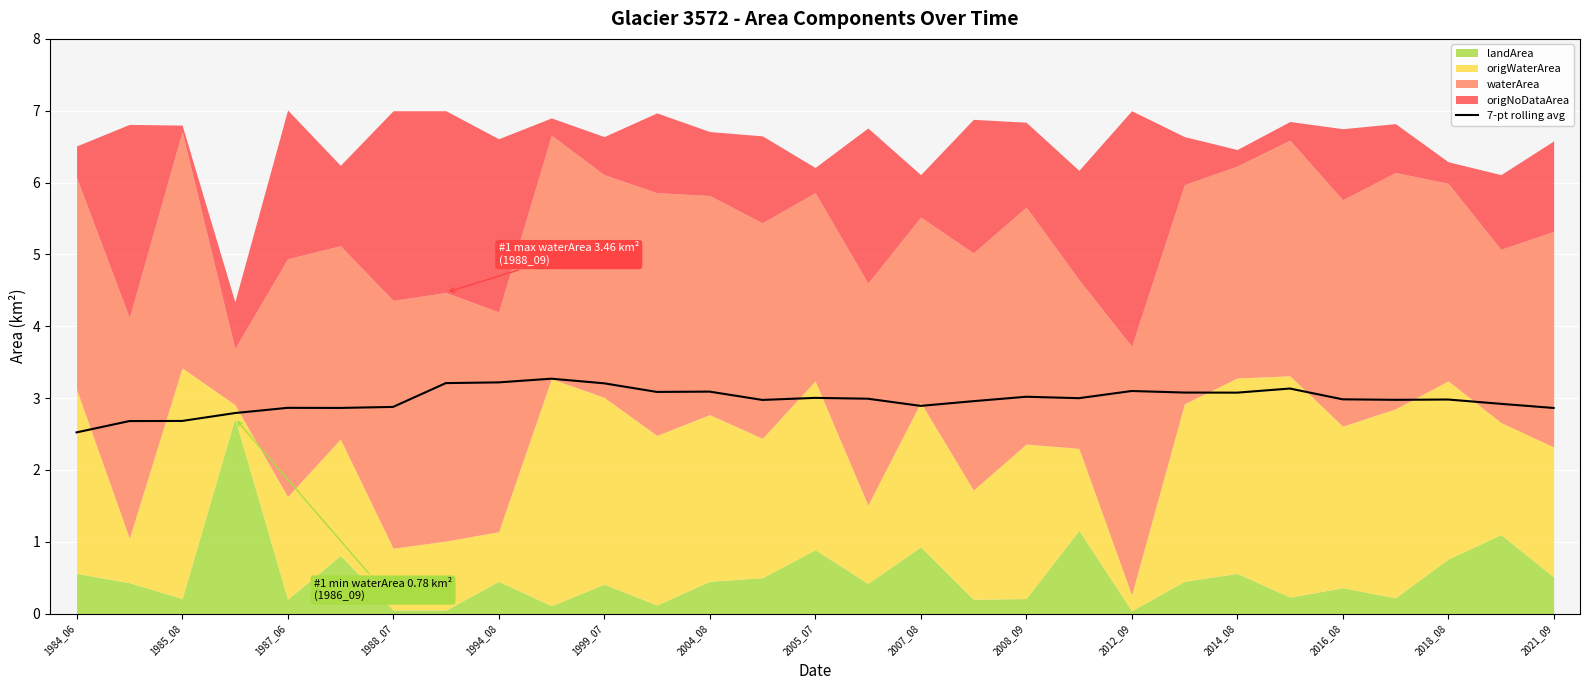

What is the minimum value for 7-pt rolling avg?

2.5